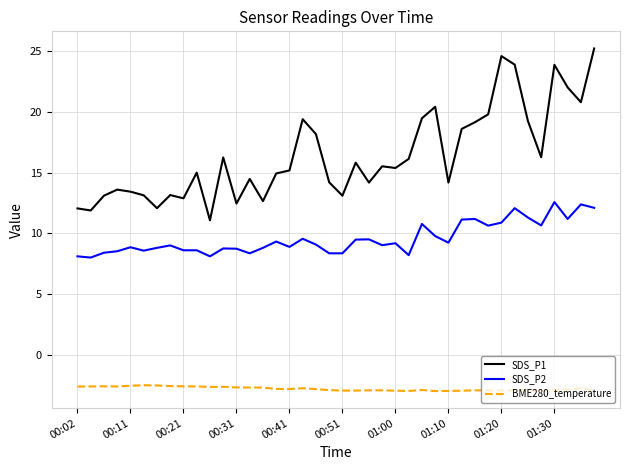

Which series has the largest total across all categories?

SDS_P1